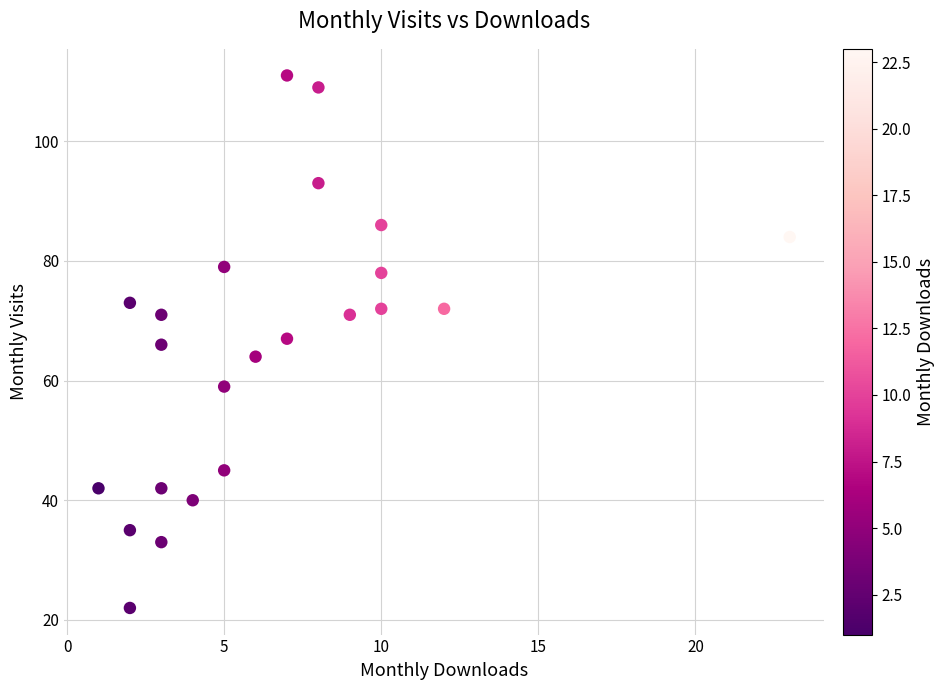

What is the range of X values (max minus min)?

22